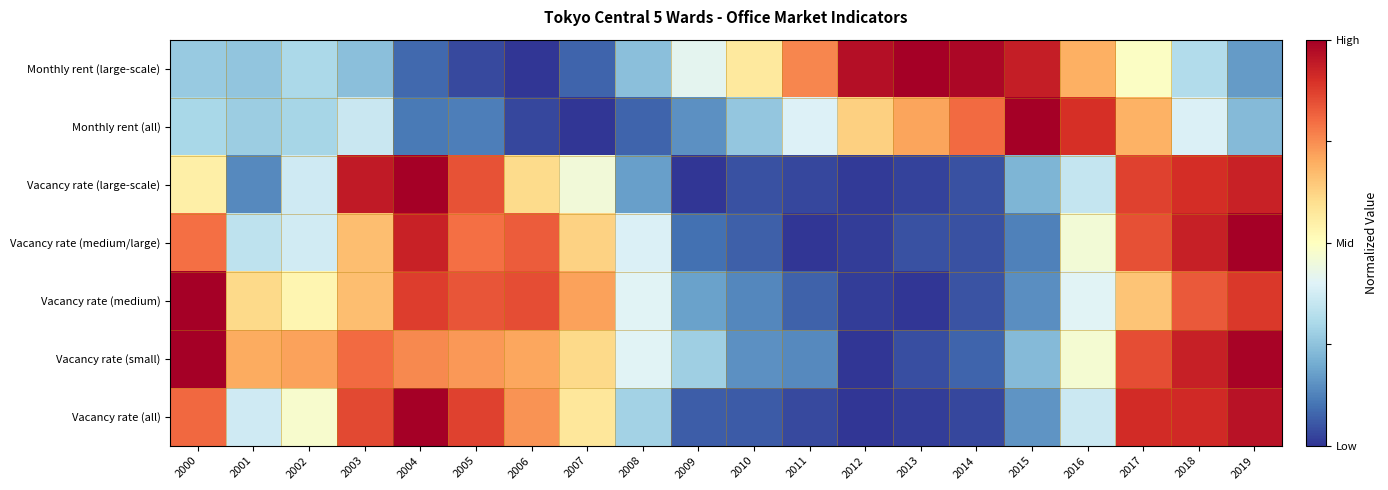

At which category does the chart reach its peak across all series?

2013